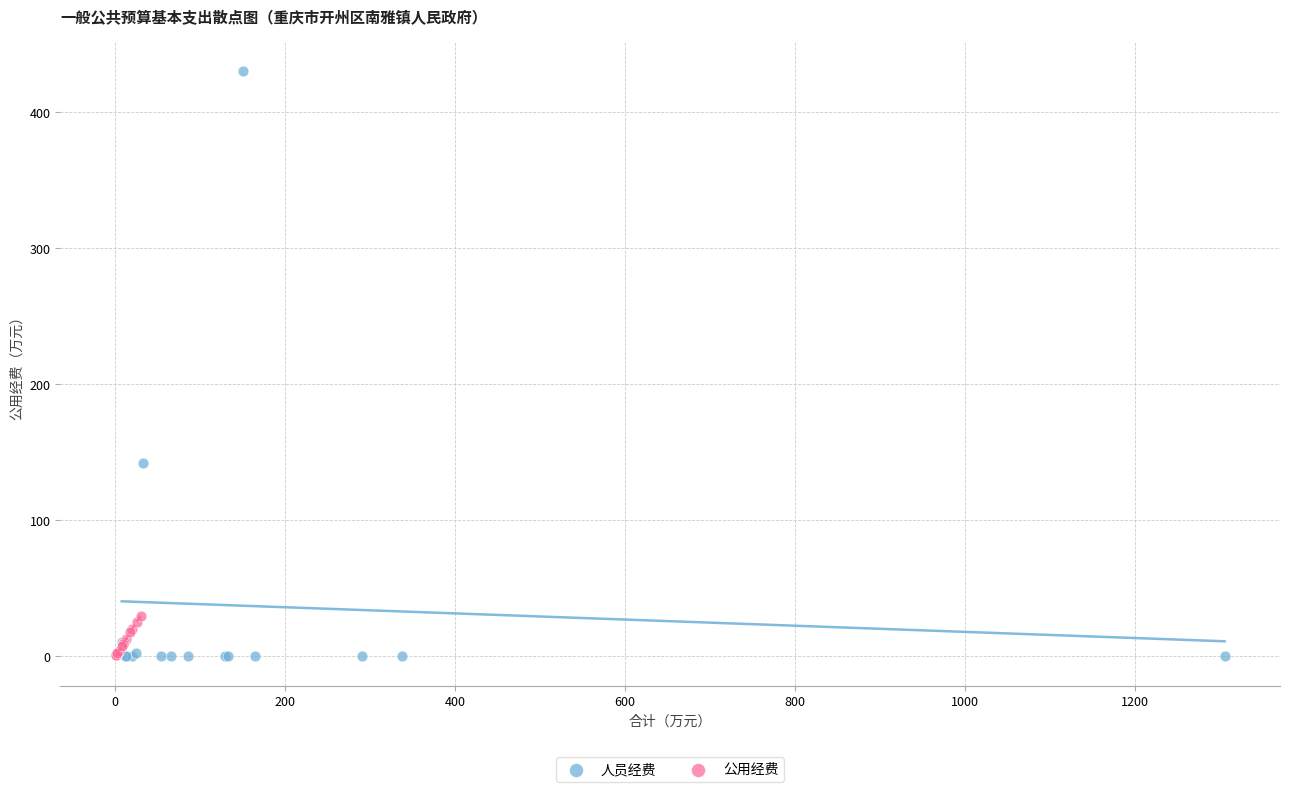

What are all the series names shown in the legend?

人员经费, 公用经费